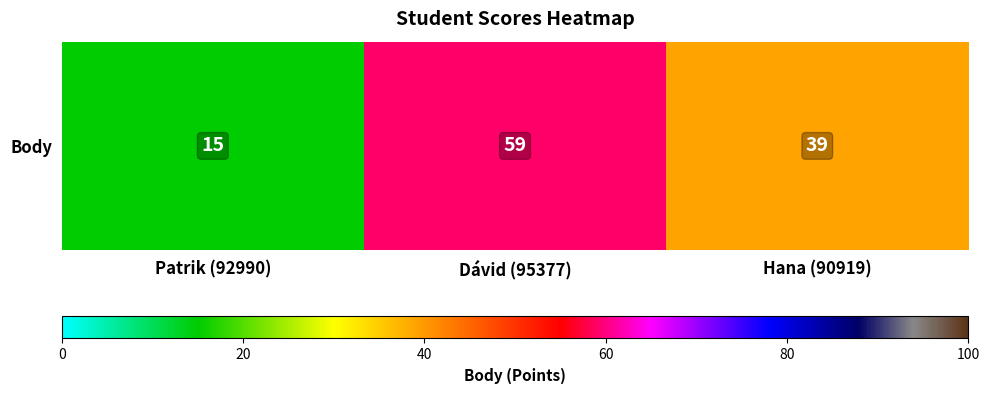

Reading right to left, what are all the values shown in this chart?

Hana (90919)=39	Dávid (95377)=59	Patrik (92990)=15